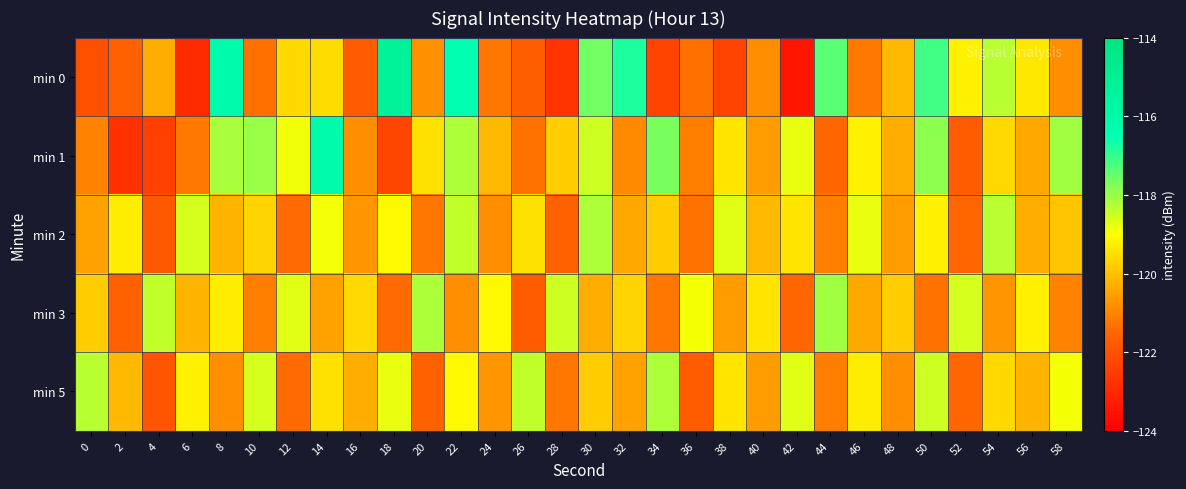

Rank the series at 4 from highest to lowest value.

min 3, min 0, min 2, min 5, min 1